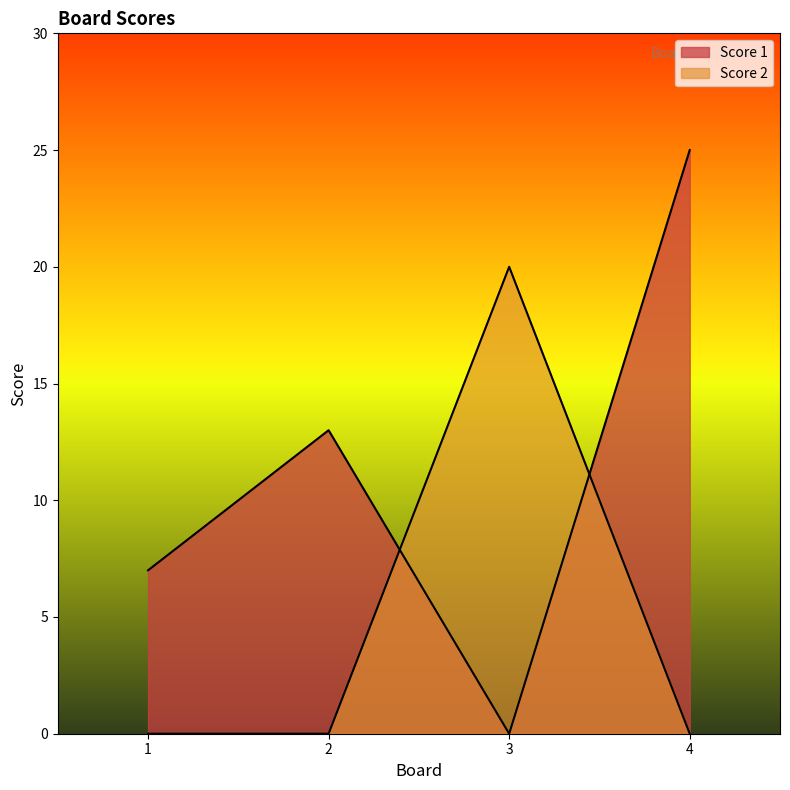

Which series has the largest total across all categories?

Score 1